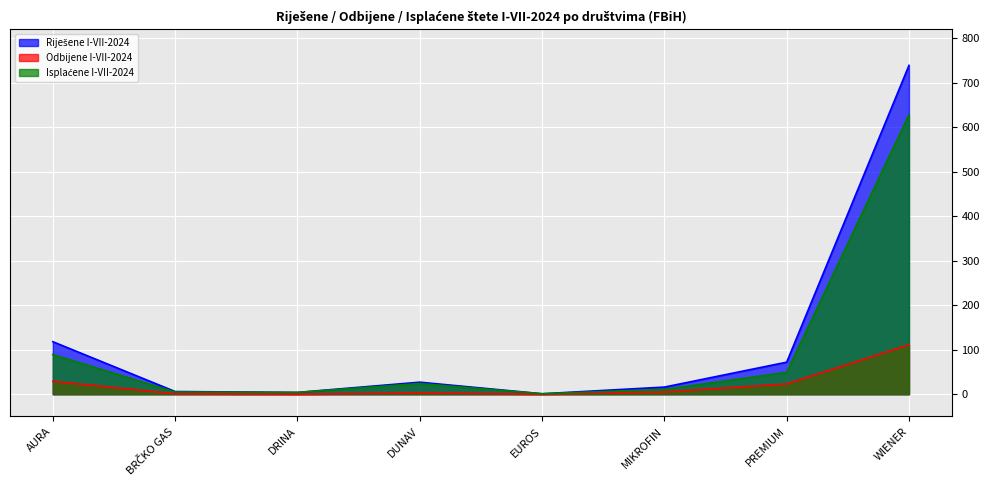

What is the total value across all series at DRINA?

8